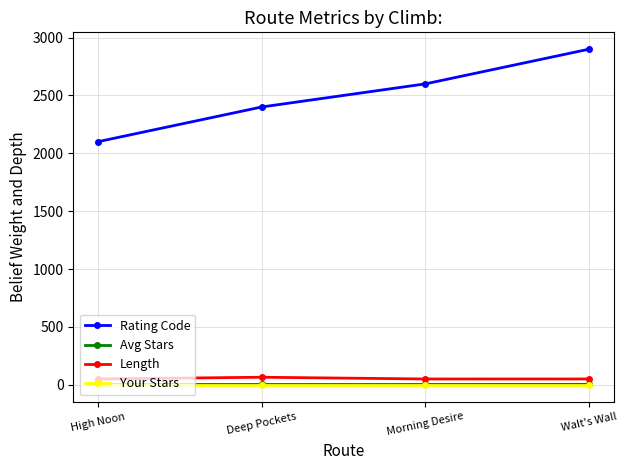

What is the difference between the Avg Stars values at Walt's Wall and Morning Desire?

1.0